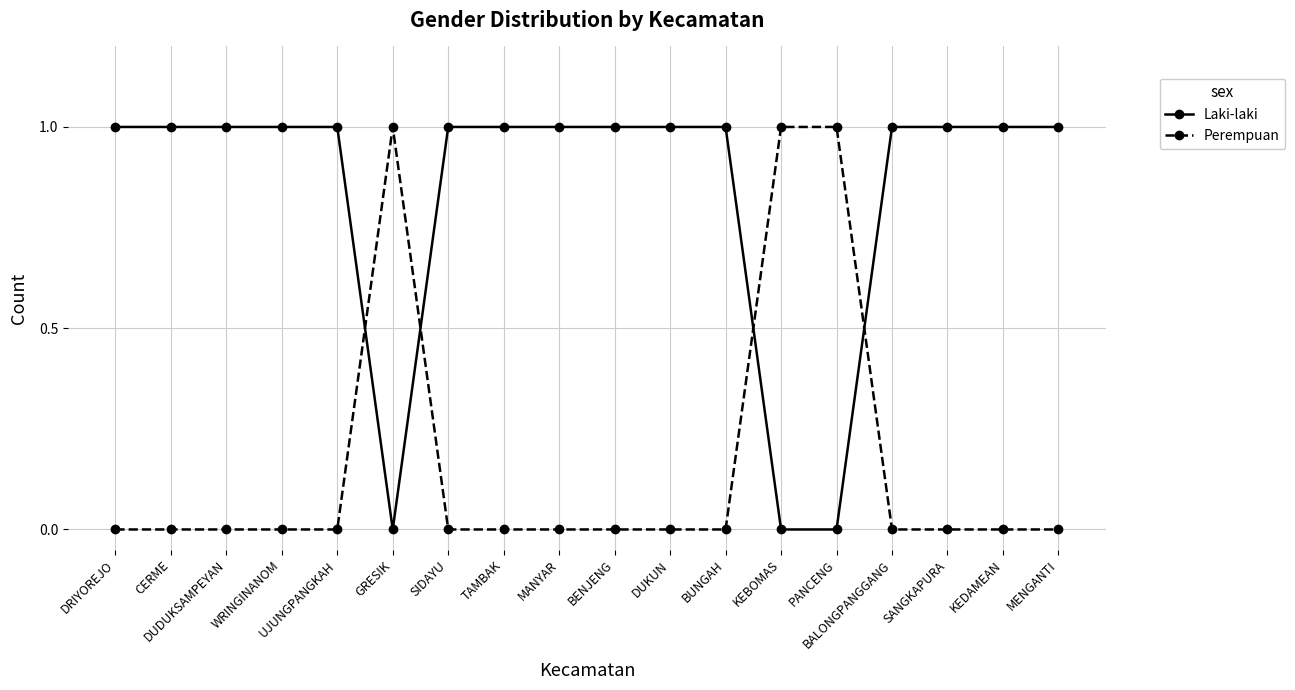

Does the chart display data point markers on the line(s)?

Yes